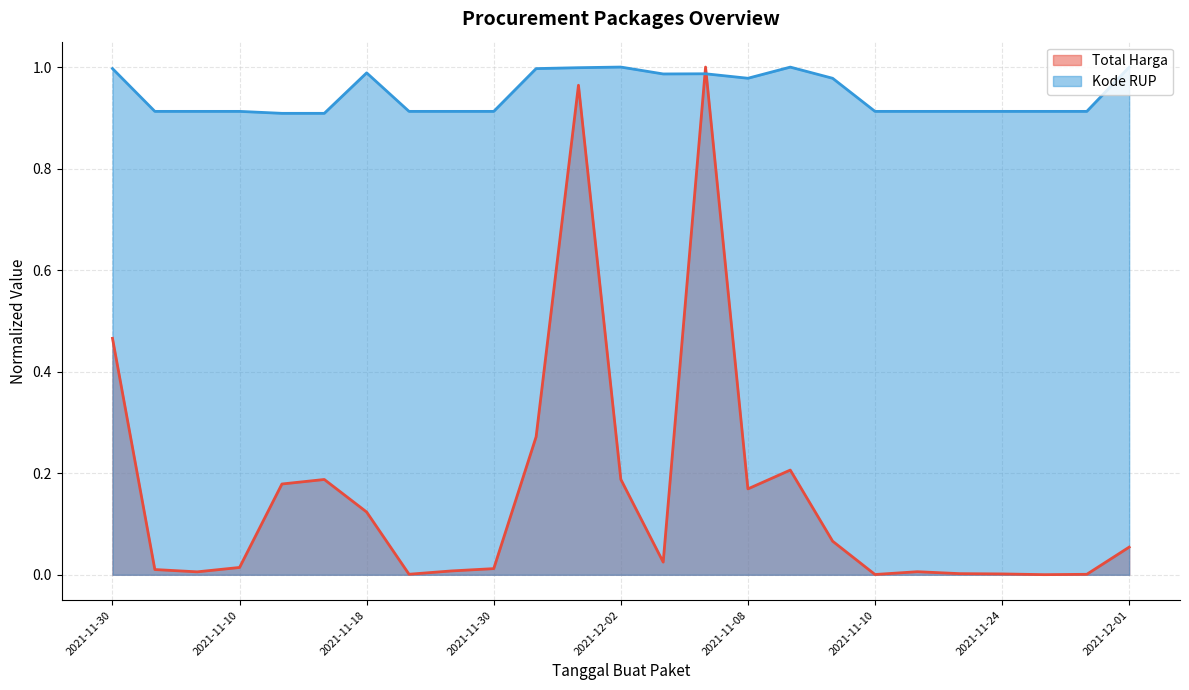

The Kode RUP series shows 0.3 at 2021-11-30. True or false?

False